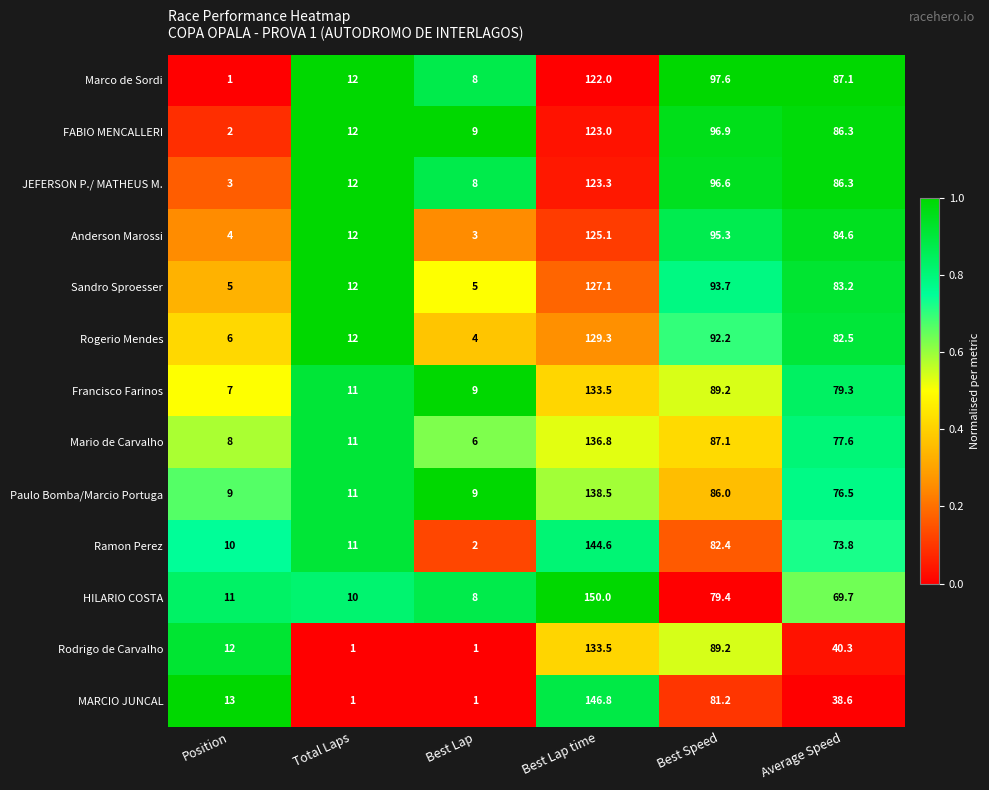

How many distinct data groups are displayed?

13